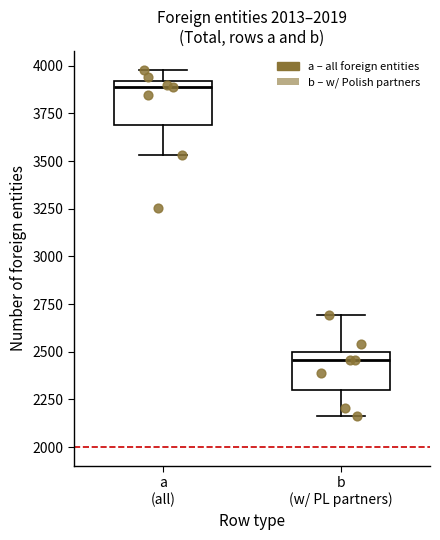

Where is the lower edge of the box for a (all) on the y-axis? The values are not printed on the chart, so give them approximately, as read against the axis.

3700